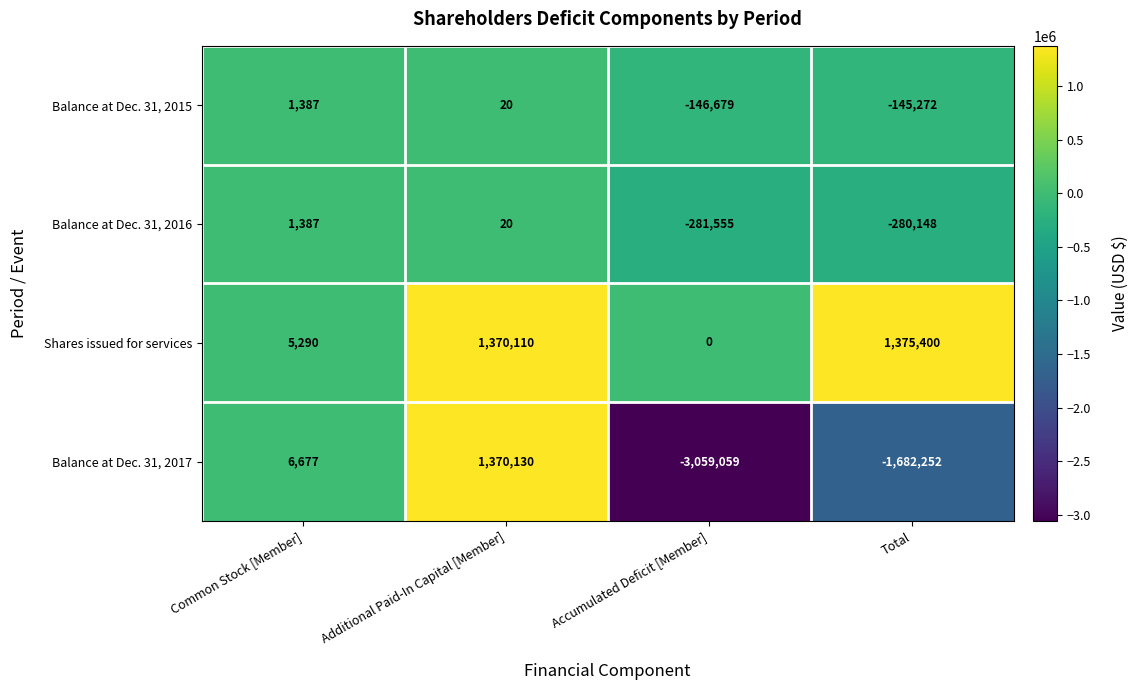

Count the number of categories in the chart.

4